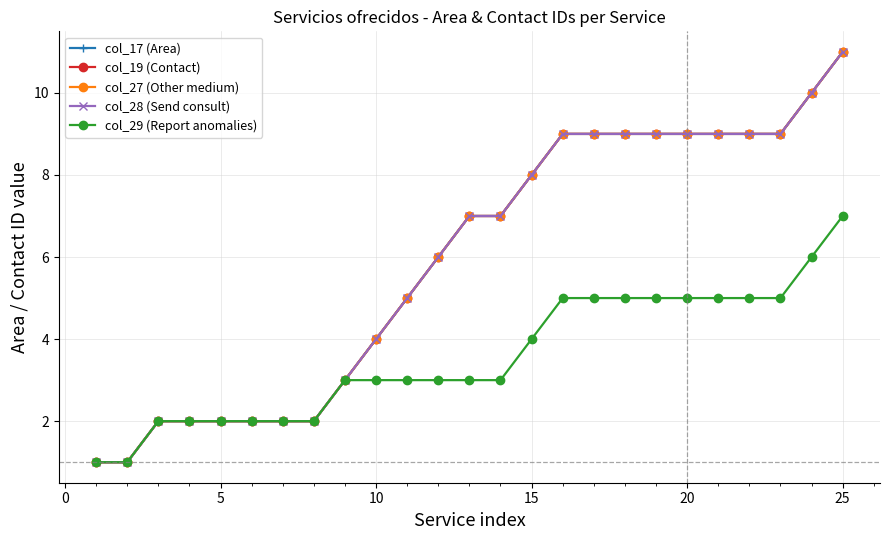

Does the chart have visible grid lines?

Yes